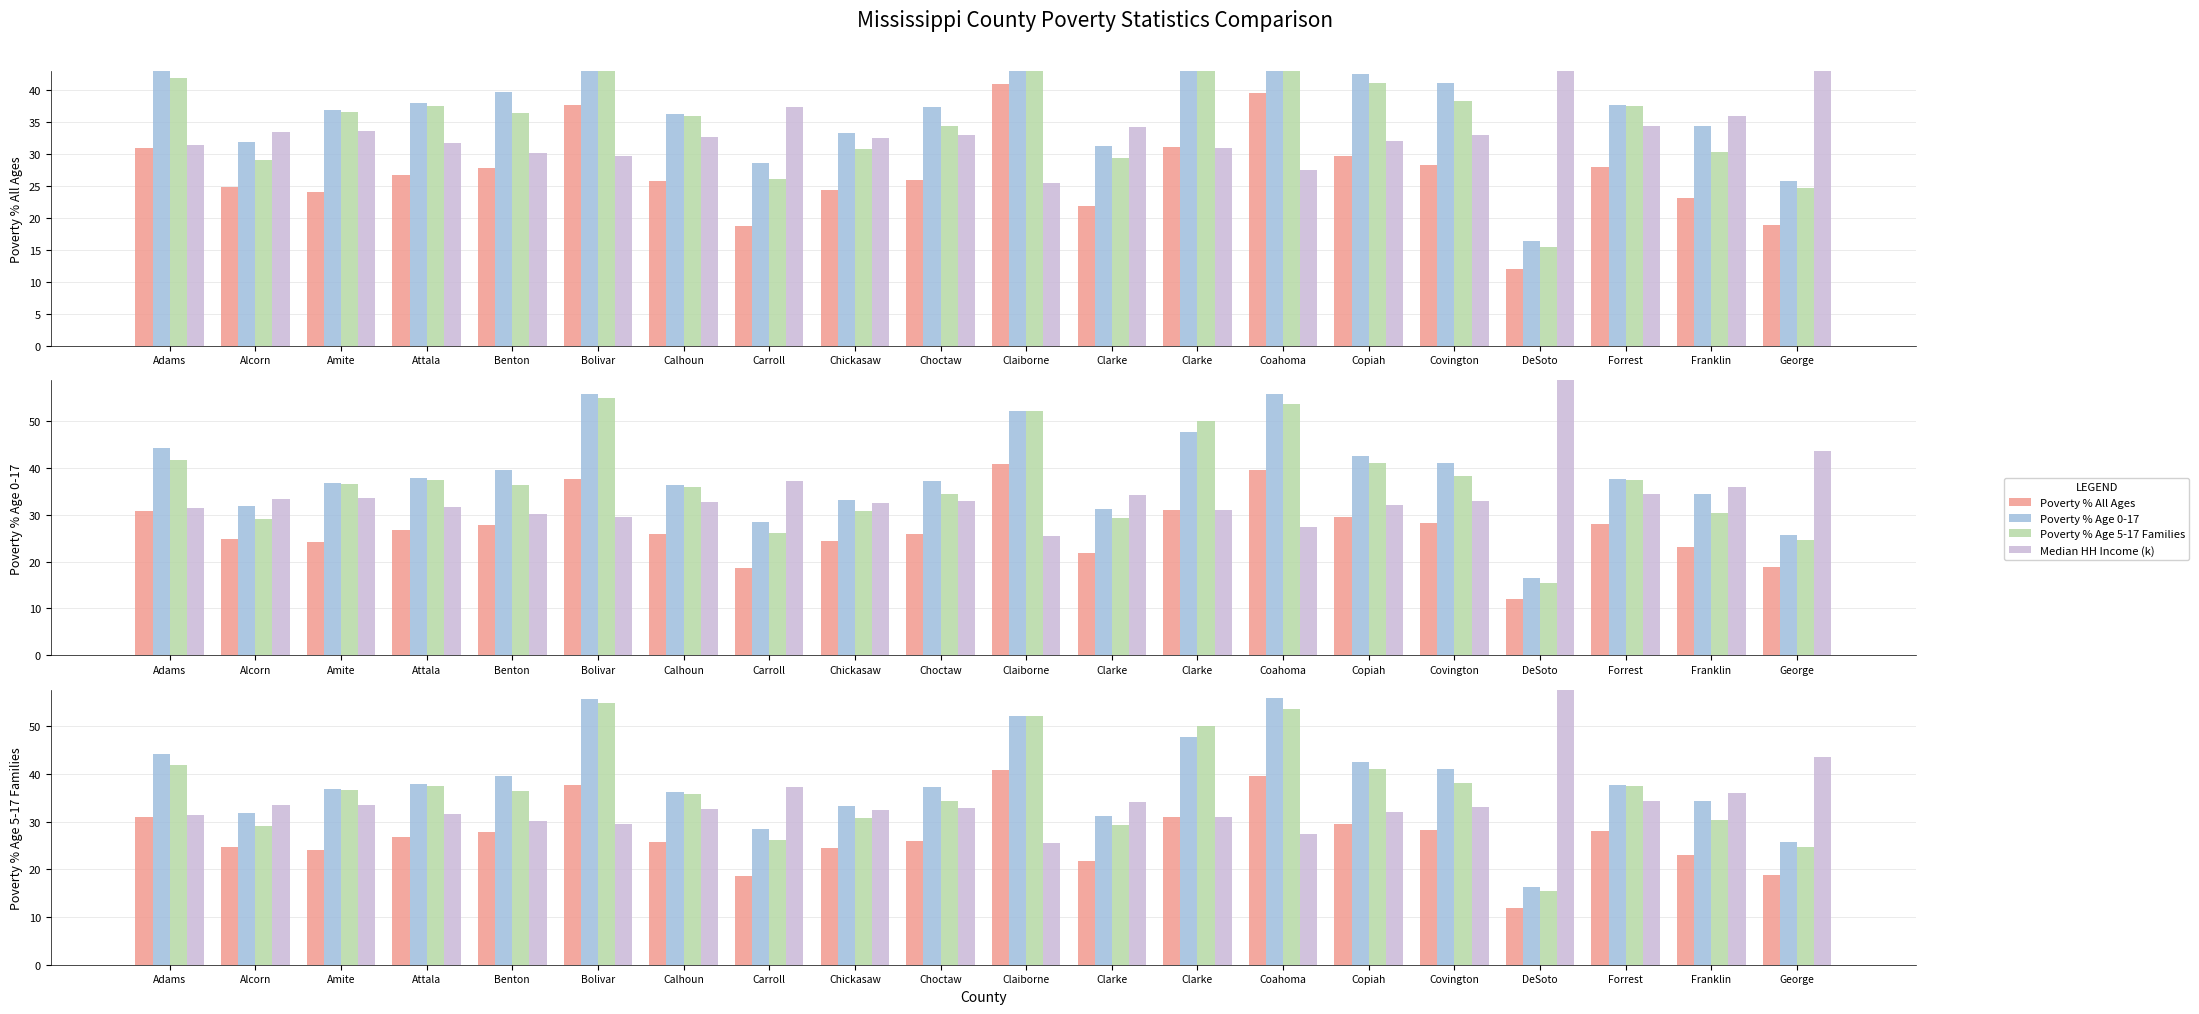

Is the value of Poverty % Age 5-17 Families at Copiah greater than the value of Poverty % Age 0-17 at Franklin?

Yes